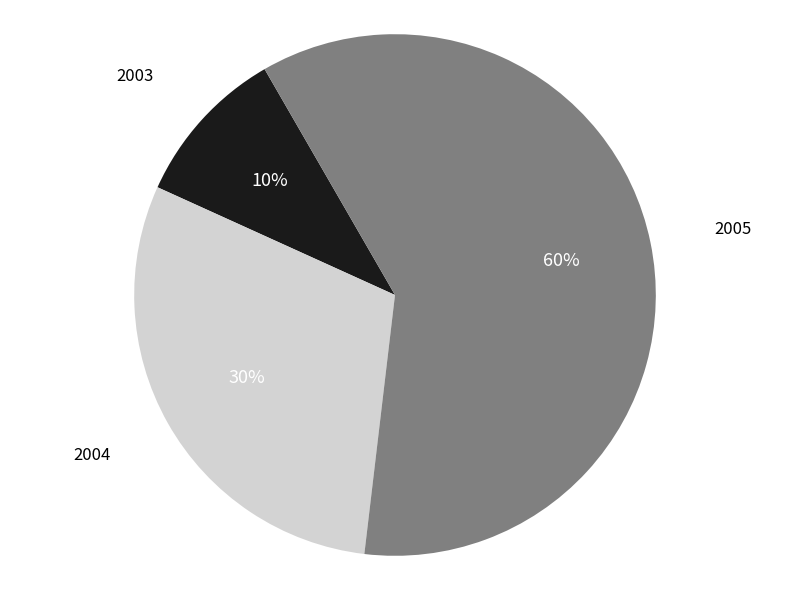

The 2005 slice represents 72% of the pie. True or false?

False